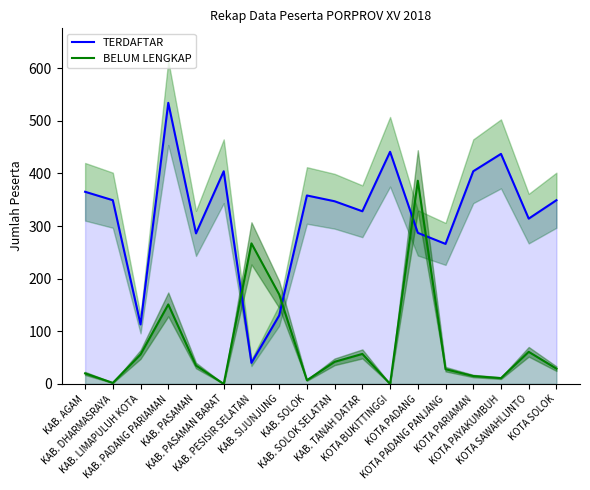

What is the difference between the BELUM LENGKAP values at KOTA BUKITTINGGI and KOTA PADANG?

386